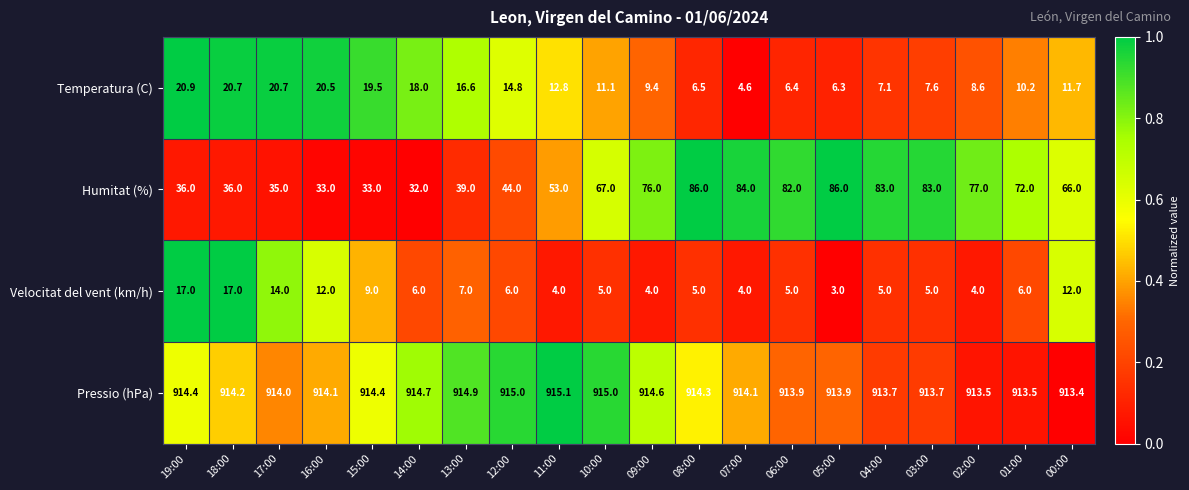

At which category is the sum across all series the highest?

08:00